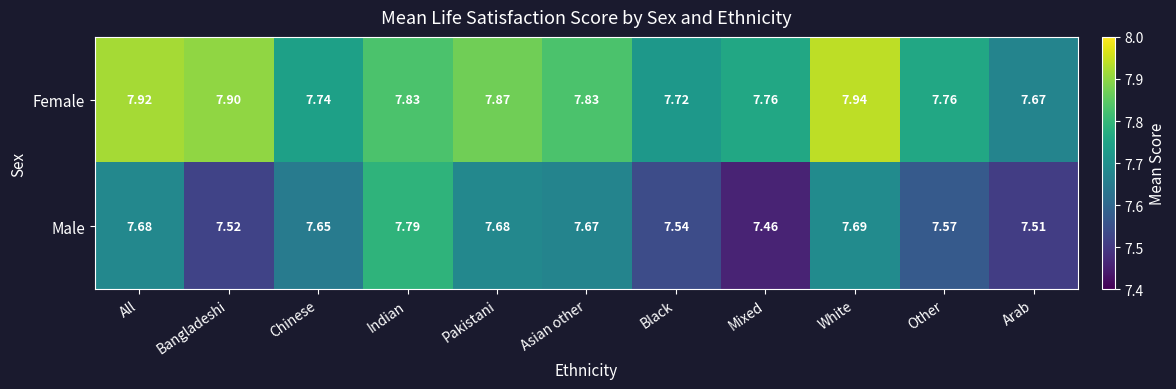

Is the value of Female at Asian other greater than the value of Male at Mixed?

Yes